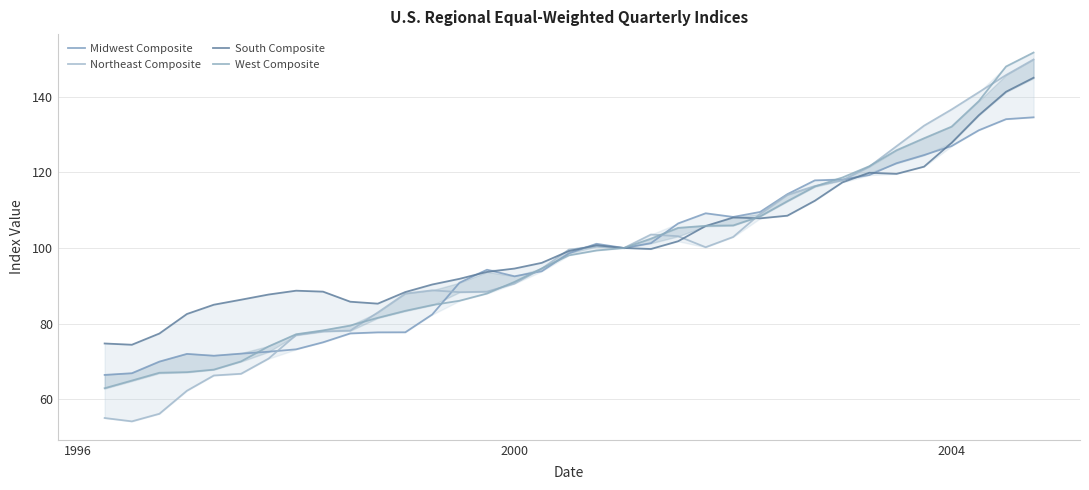

How many lines are shown in the chart?

4